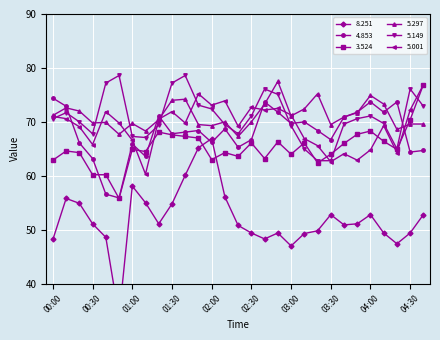

How many intersections are there between 3.524 and 5.001?

6